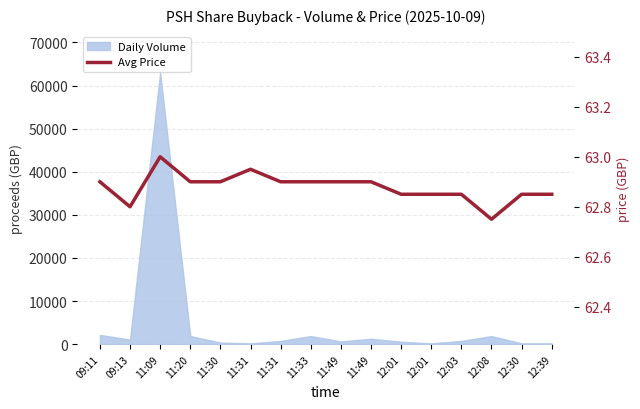

What is the label of the 7th point from the left?

11:31